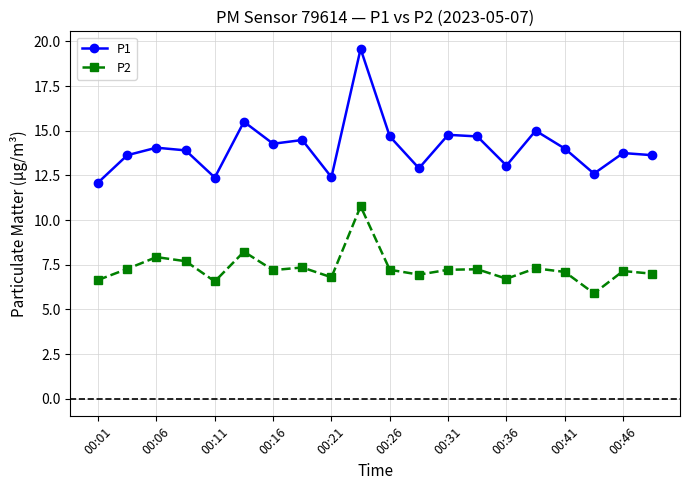

How many values in the P1 series are below 14?

10